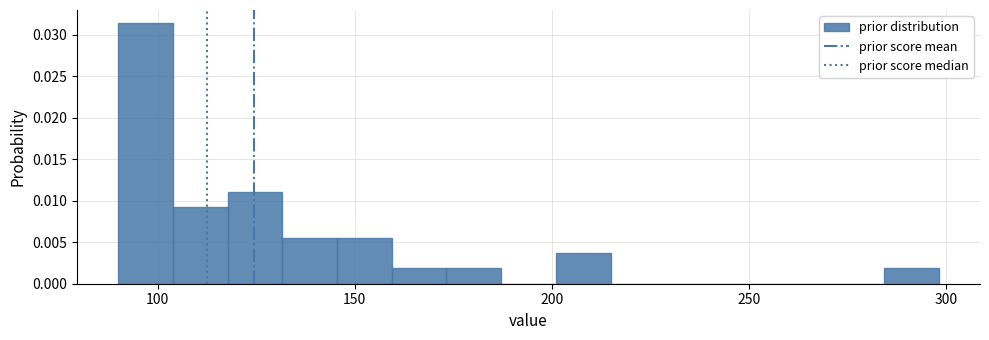

Around what value on the x-axis is the tallest bar? Give the approximate position of its centre, as read against the axis.

95